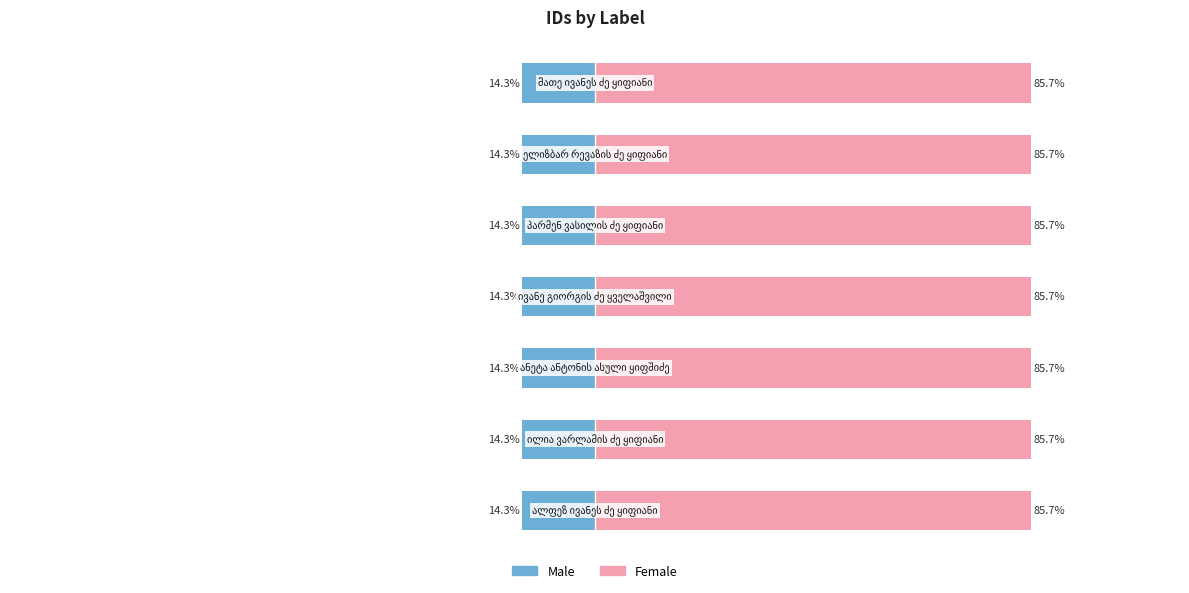

What is the greatest value displayed?

85.7